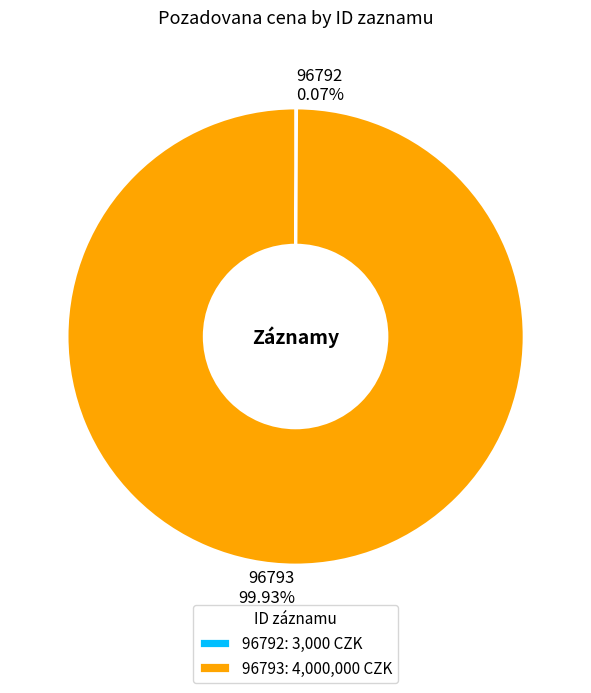

Which slice is the largest?

96793